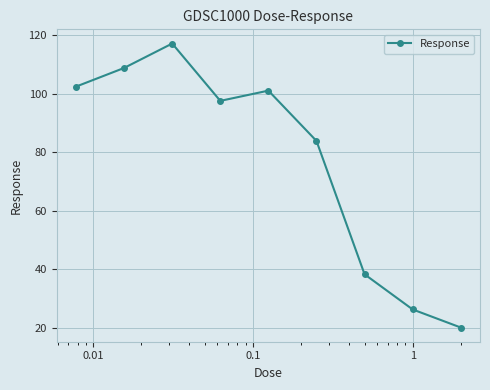

What is the average value?

77.3